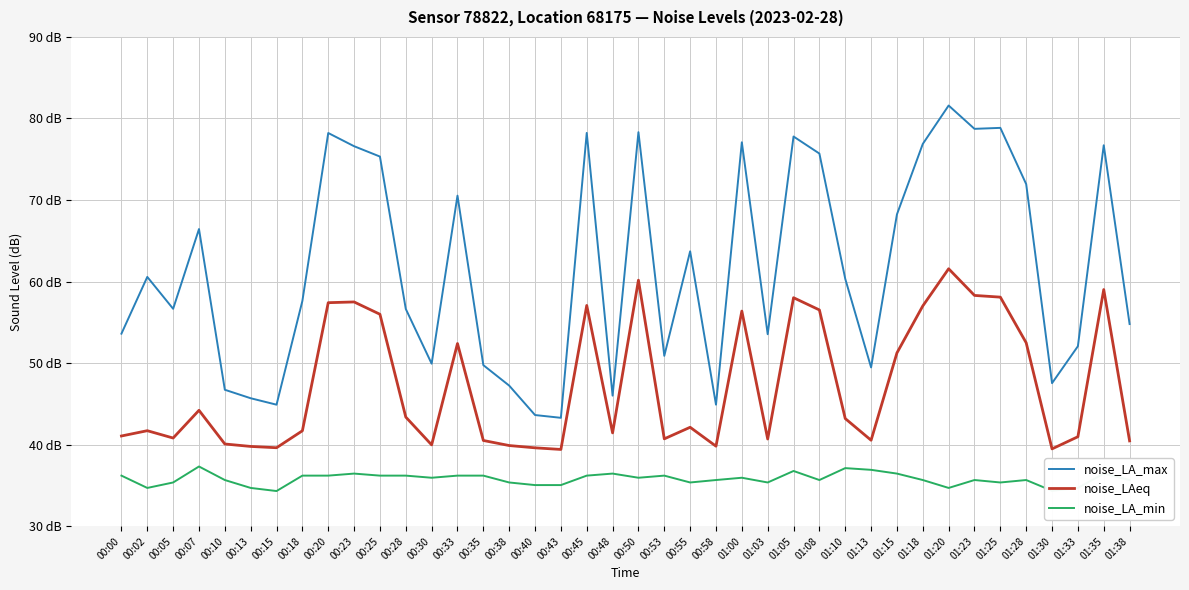

Reading left to right, extract all data points from this chart.

noise_LA_max: 53.6	60.6	56.7	66.4	46.7	45.7	44.9	57.6	78.2	76.6	75.3	56.6	49.9	70.5	49.8	47.2	43.6	43.3	78.2	46.0	78.3	50.9	63.7	44.9	77.1	53.5	77.8	75.7	60.3	49.5	68.2	76.9	81.6	78.7	78.8	72.0	47.5	52.1	76.7	54.8
noise_LAeq: 41.1	41.7	40.8	44.2	40.1	39.8	39.6	41.7	57.4	57.5	56.0	43.4	40.0	52.4	40.5	39.9	39.6	39.4	57.1	41.4	60.2	40.7	42.1	39.8	56.4	40.7	58.0	56.5	43.2	40.5	51.2	57.0	61.6	58.3	58.1	52.5	39.5	41.0	59.0	40.5
noise_LA_min: 36.2	34.7	35.4	37.3	35.7	34.7	34.3	36.2	36.2	36.5	36.2	36.2	35.9	36.2	36.2	35.4	35.0	35.0	36.2	36.5	35.9	36.2	35.4	35.7	35.9	35.4	36.8	35.7	37.1	36.9	36.5	35.7	34.7	35.7	35.4	35.7	34.3	34.7	36.5	35.7